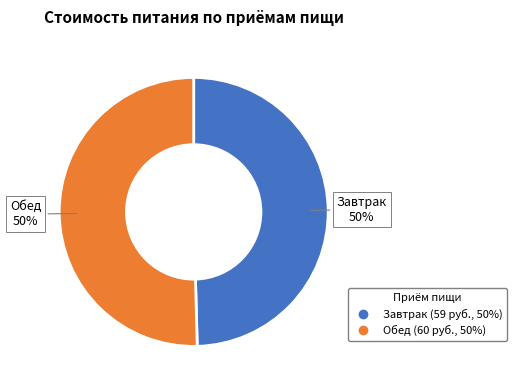

To the nearest percent, what portion does Обед represent?

50%